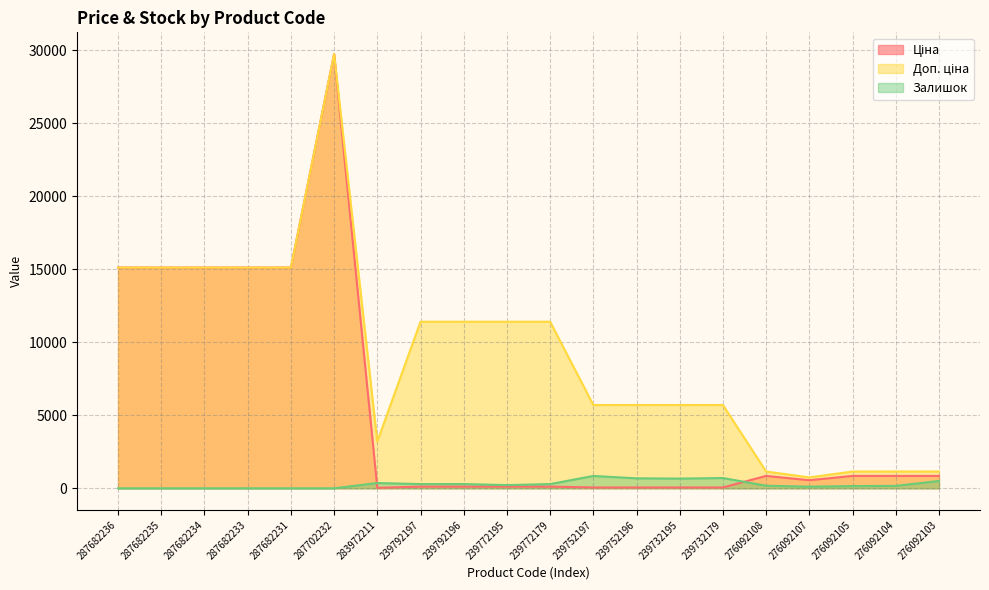

Does the chart display data point markers on the line(s)?

No